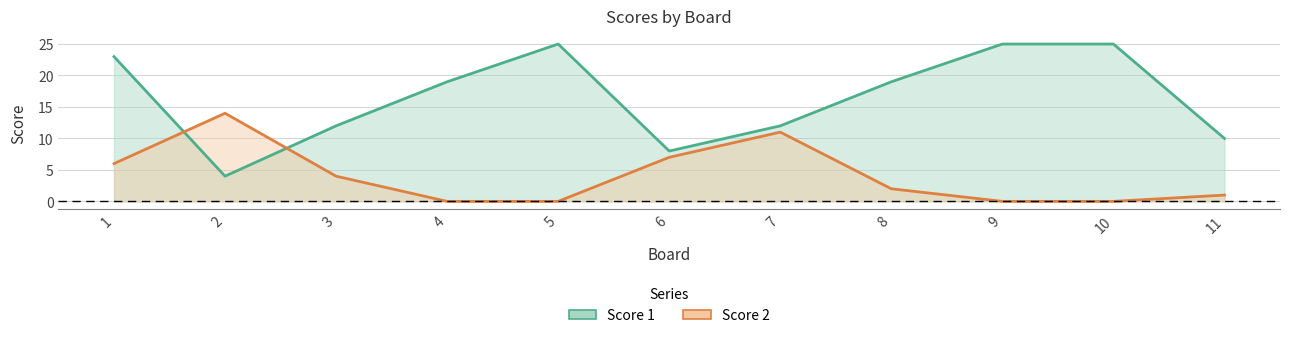

Reading left to right, extract all data points from this chart.

Score 1: 23	4	12	19	25	8	12	19	25	25	10
Score 2: 6	14	4	0	0	7	11	2	0	0	1